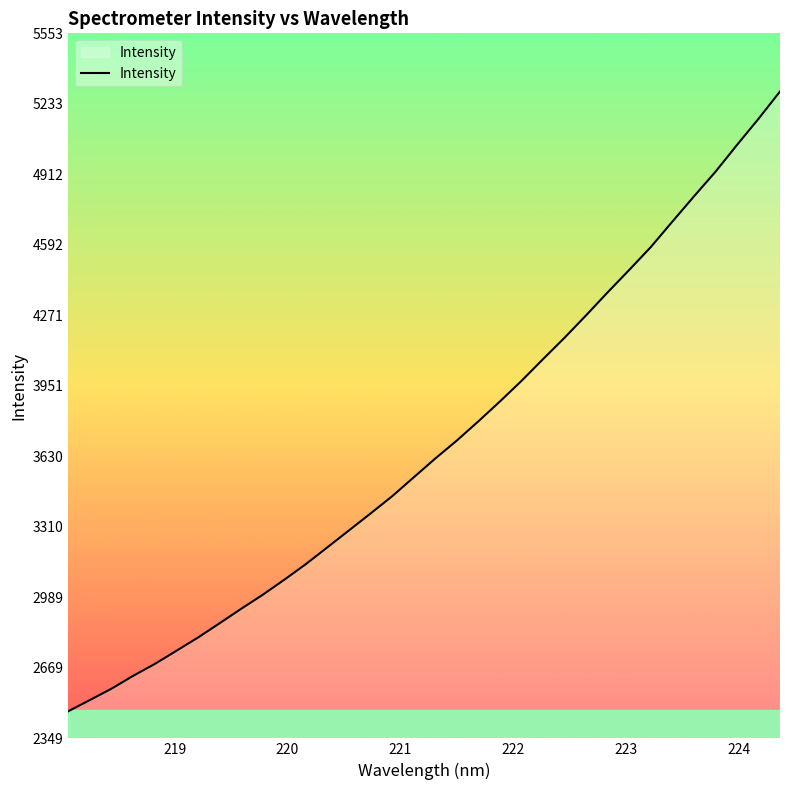

What is the difference between the maximum and minimum values?

2816.5